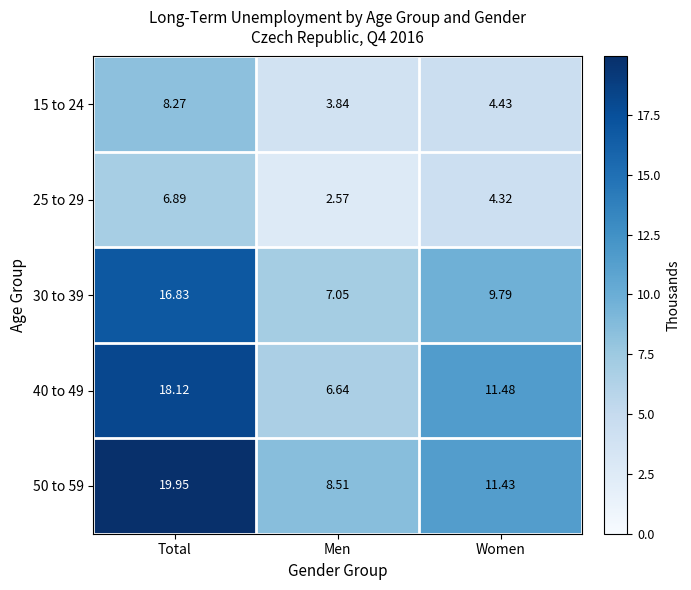

Rank the categories by 25 to 29 value from lowest to highest.

Men, Women, Total